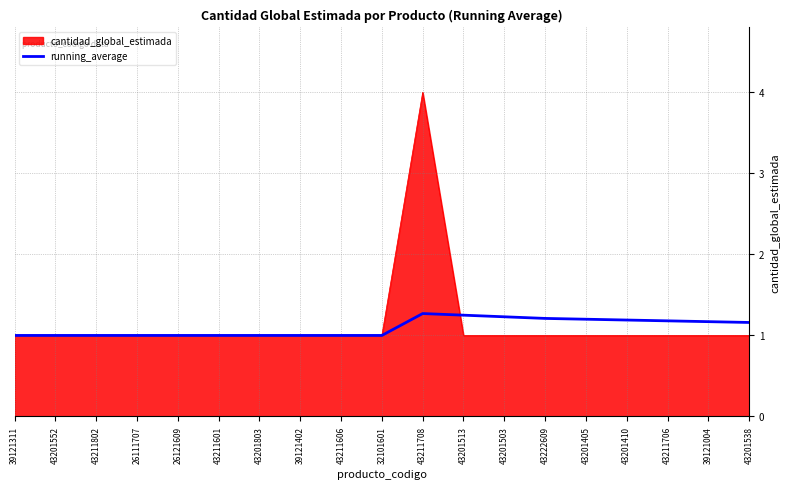

Rank the series by their maximum value, from highest to lowest.

cantidad_global_estimada, running_average